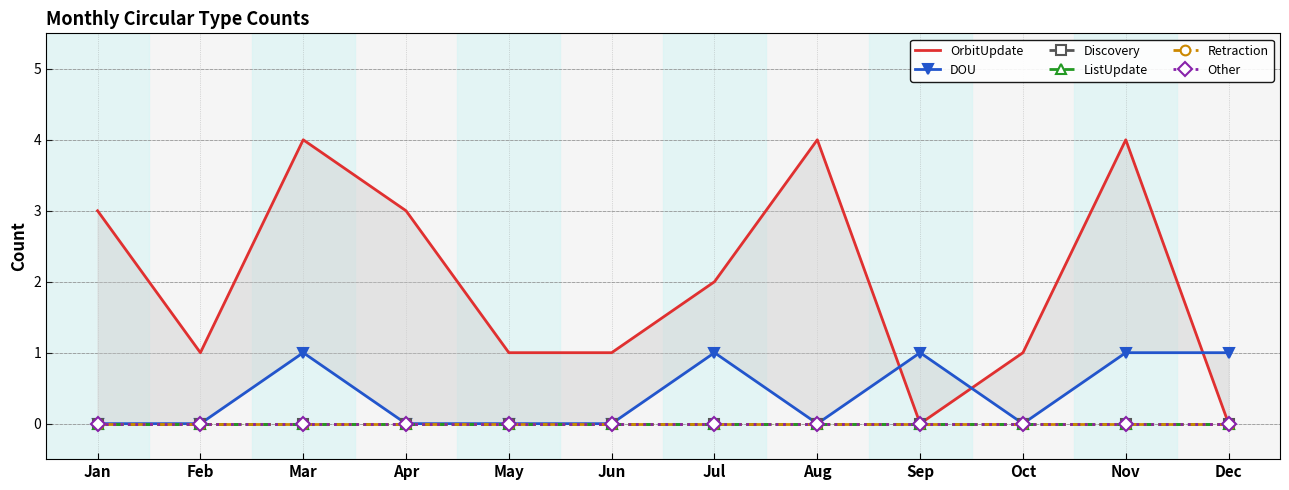

Which series has the largest range (max minus min)?

OrbitUpdate